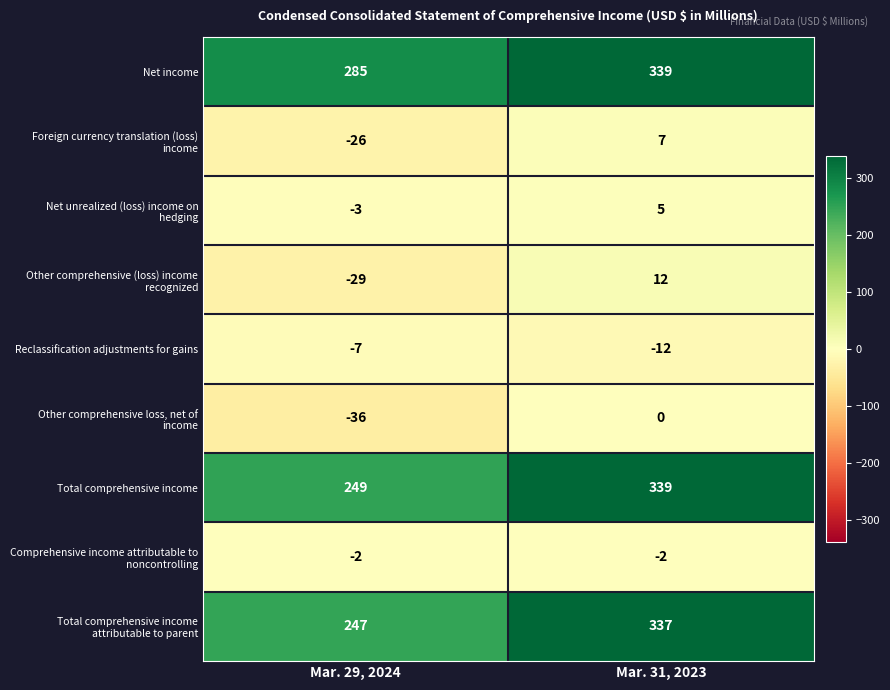

What is the sum of the Net income values at Mar. 31, 2023 and Mar. 29, 2024?

624